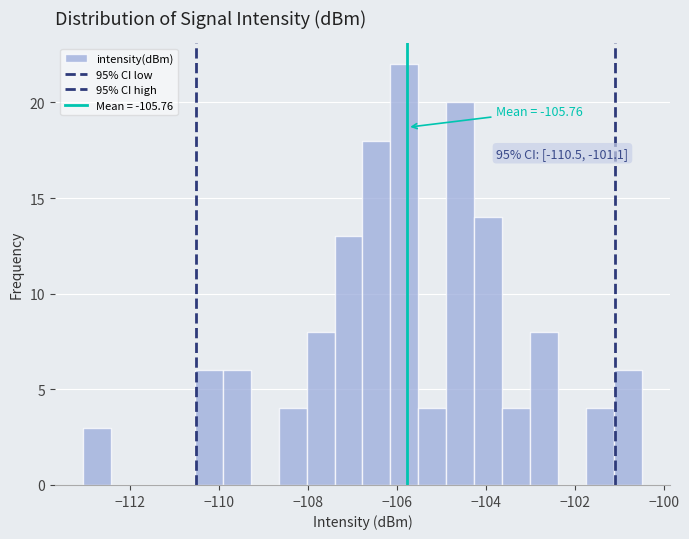

Read against the x-axis, roughly where is the centre of the tallest bar?

-105.8